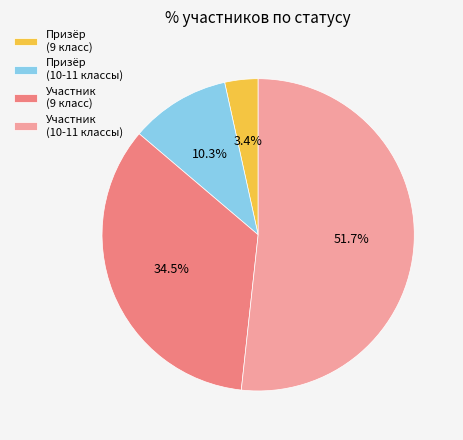

How many slices are in this pie chart?

4